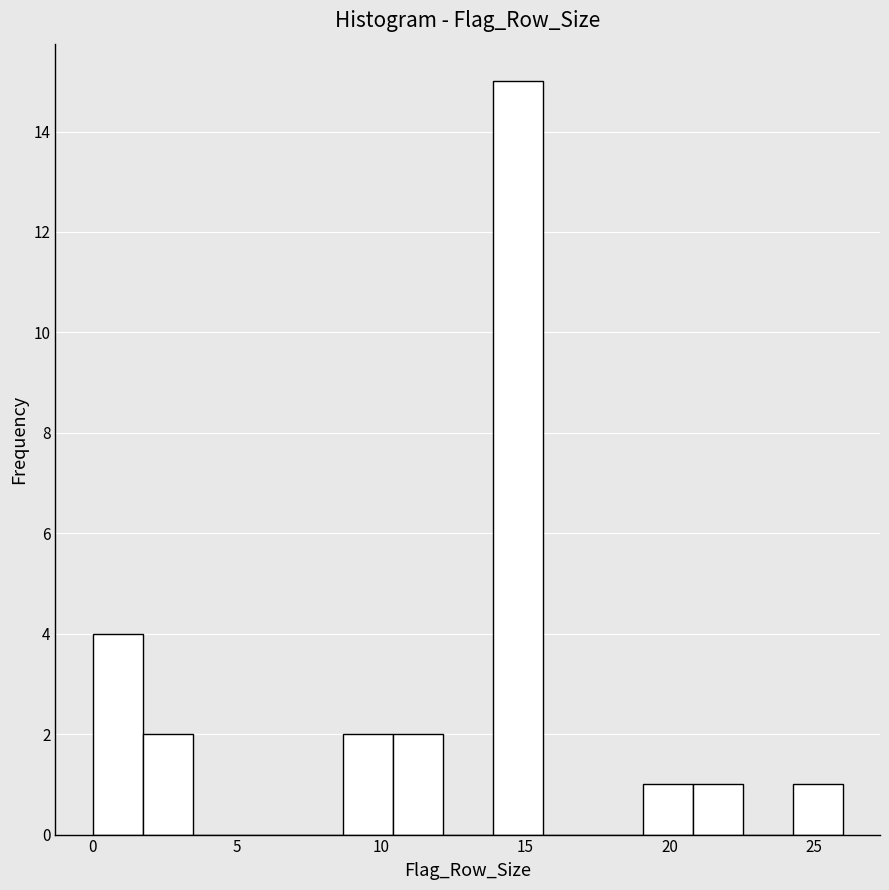

Around what value on the x-axis is the tallest bar? Give the approximate position of its centre, as read against the axis.

14.5